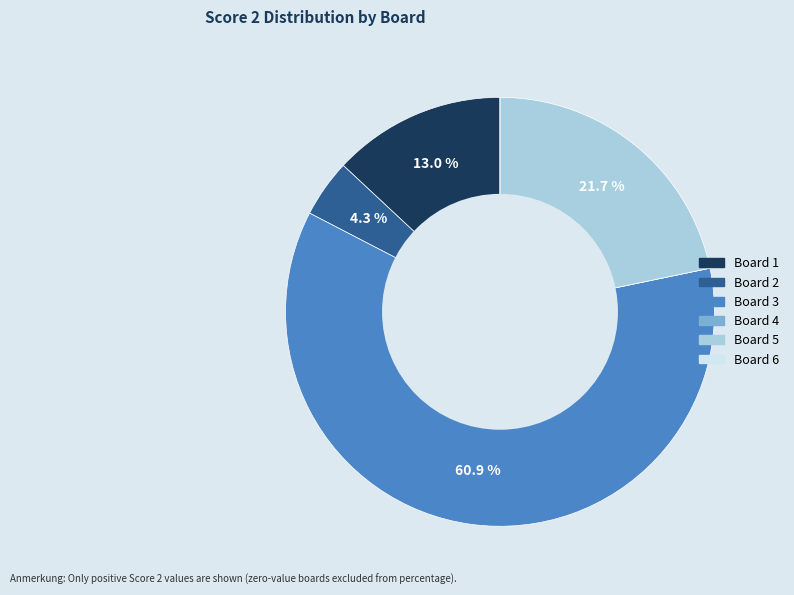

Is the sum of Board 2 and Board 1 greater than half?

No